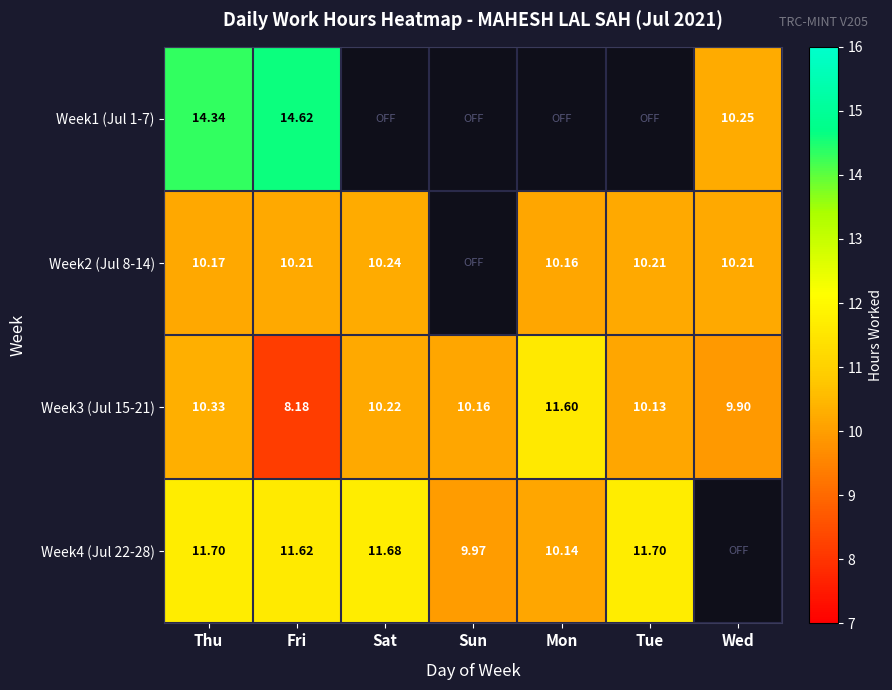

What is the sum of the Week3 (Jul 15-21) values at Thu and Sat?

20.6